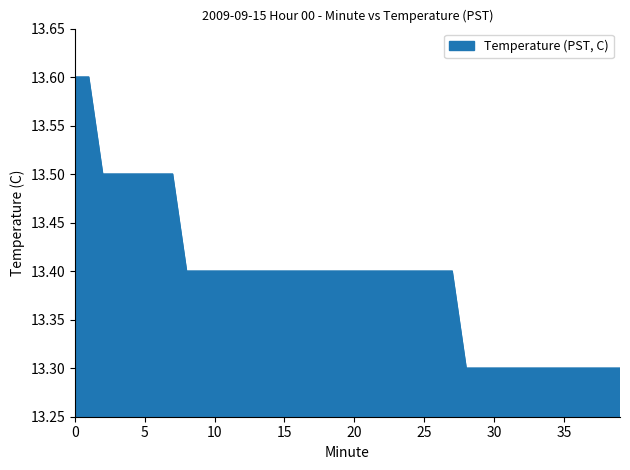

What is the sum of all values?

535.8